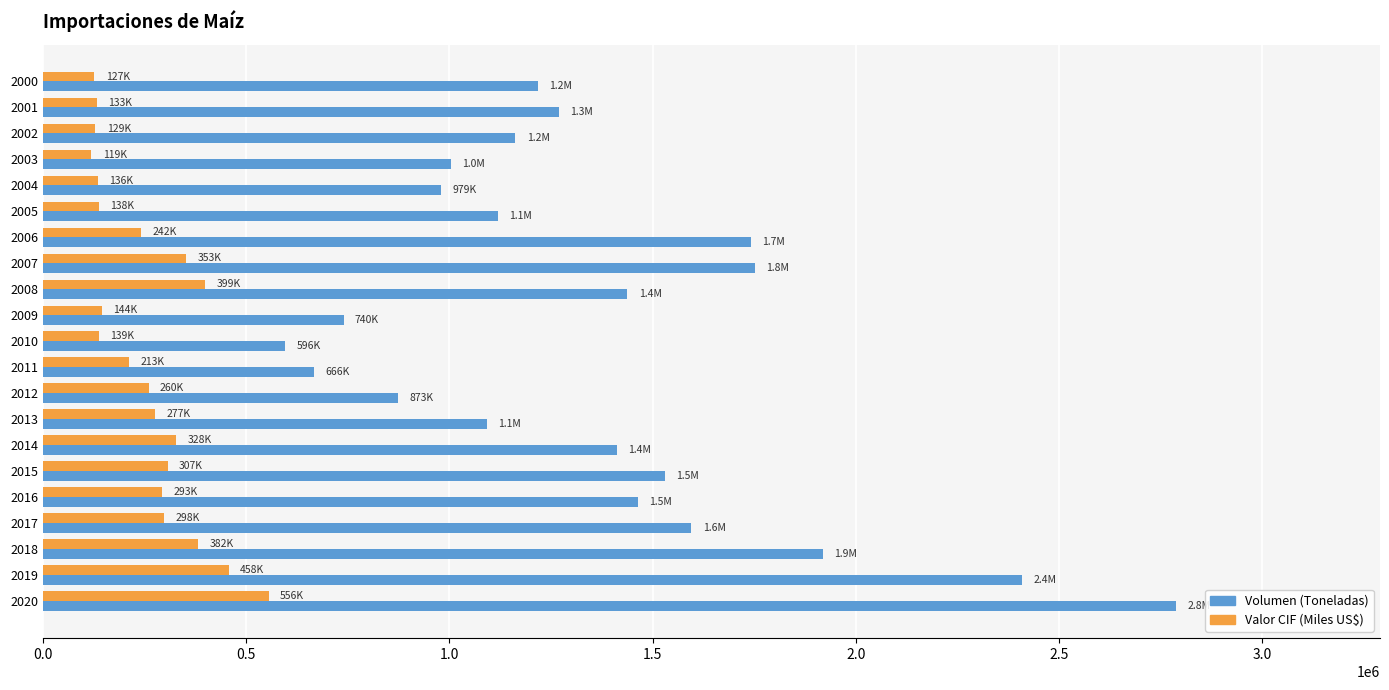

The value of Valor CIF (Miles US$) at 2014 is 327777.0. True or false?

True